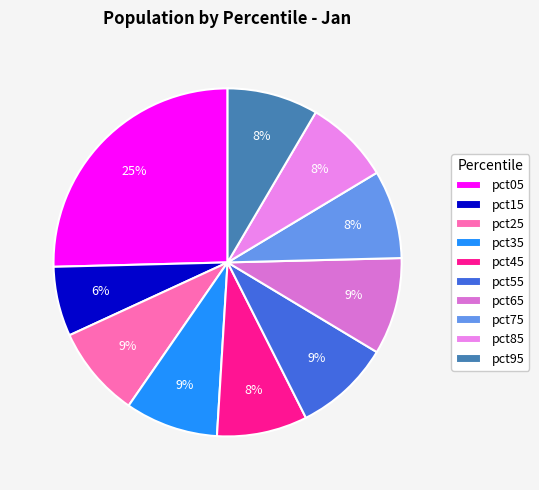

What is the largest slice in the pie chart?

pct05